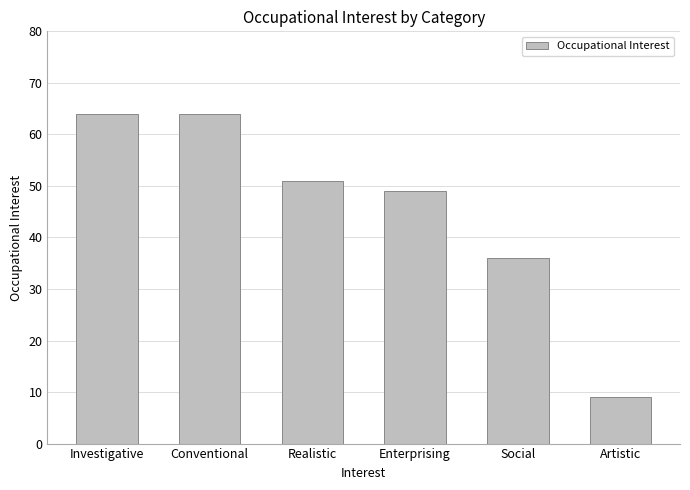

Read the value at Investigative.

64